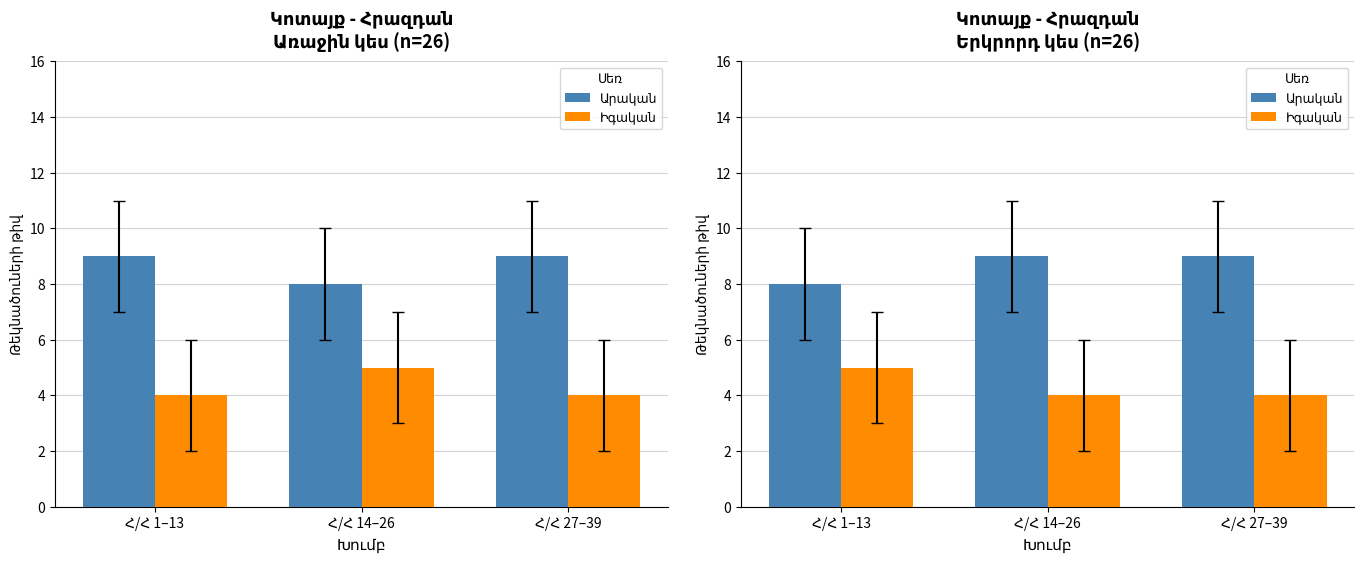

At which category does the chart reach its peak across all series?

Հ/Հ 14–26